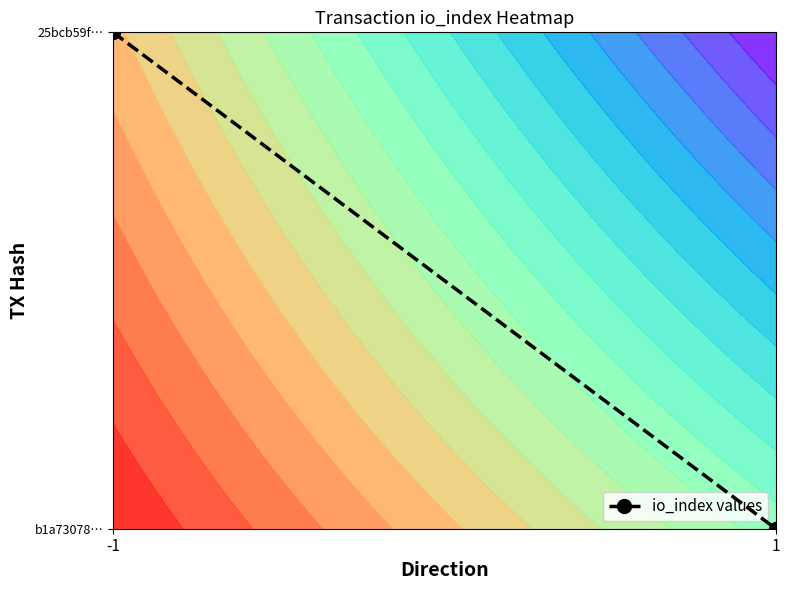

Count the values in the range 0 to 1.

2